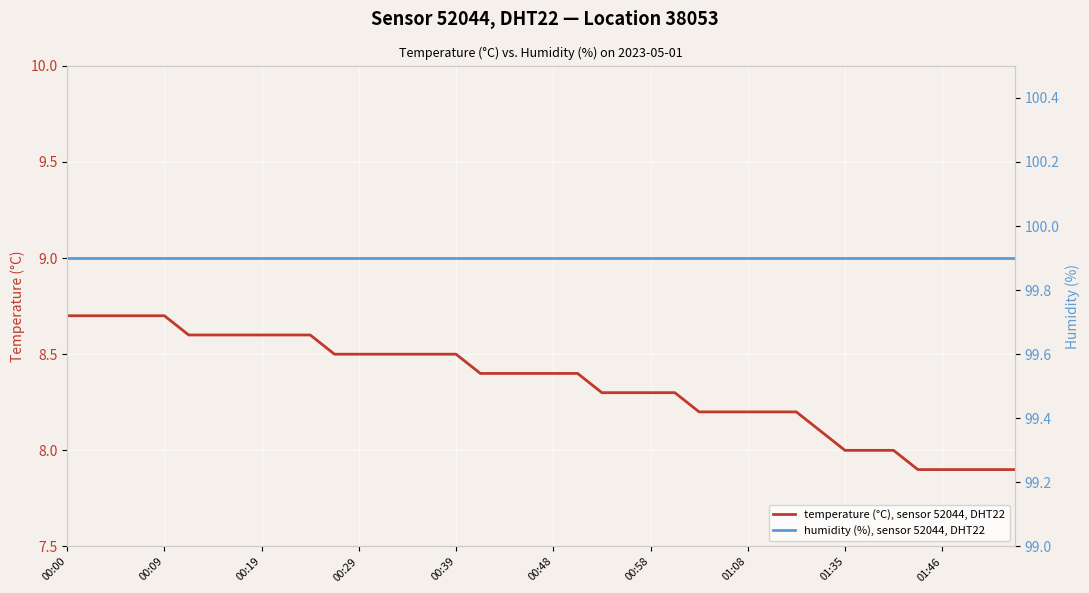

Rank the series by their average value, from highest to lowest.

humidity (%), sensor 52044, DHT22, temperature (°C), sensor 52044, DHT22